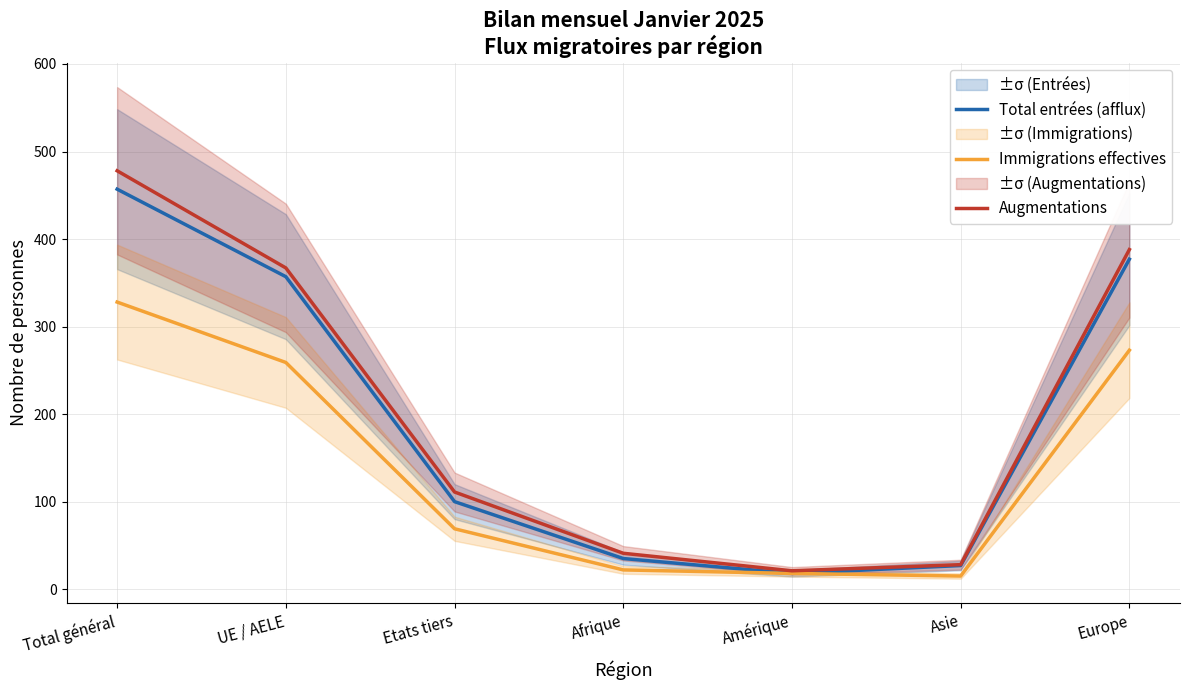

Where does the Immigrations effectives series first go above 69?

Total général